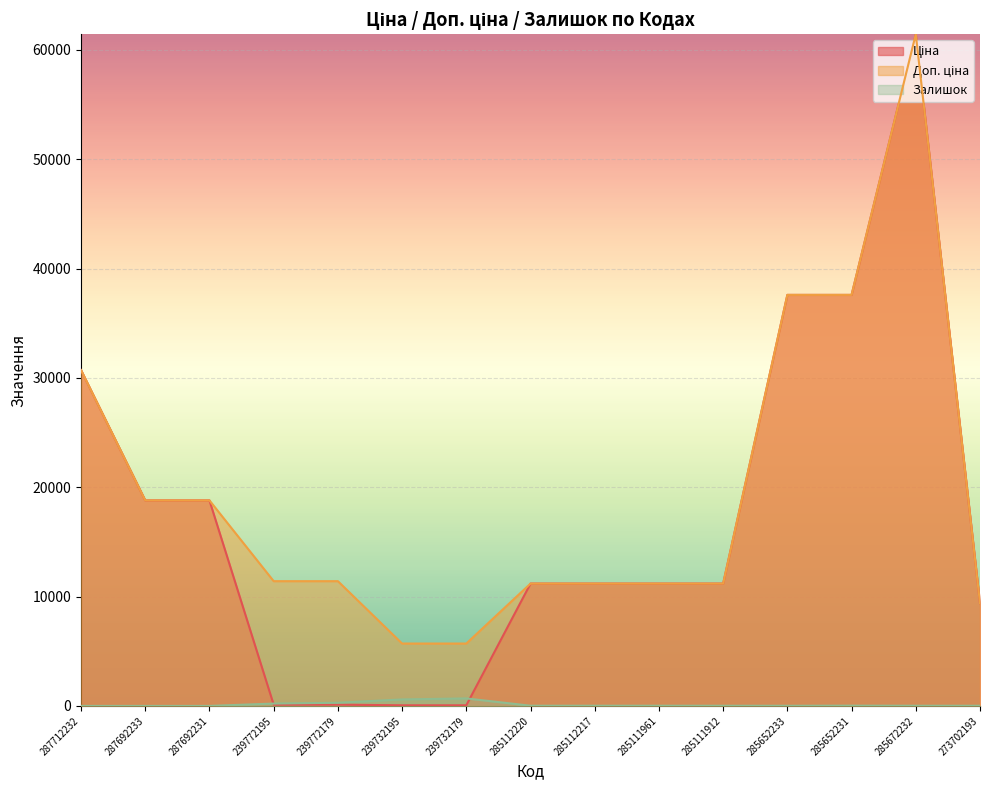

Which category has the lowest value in the Залишок series?

287712232